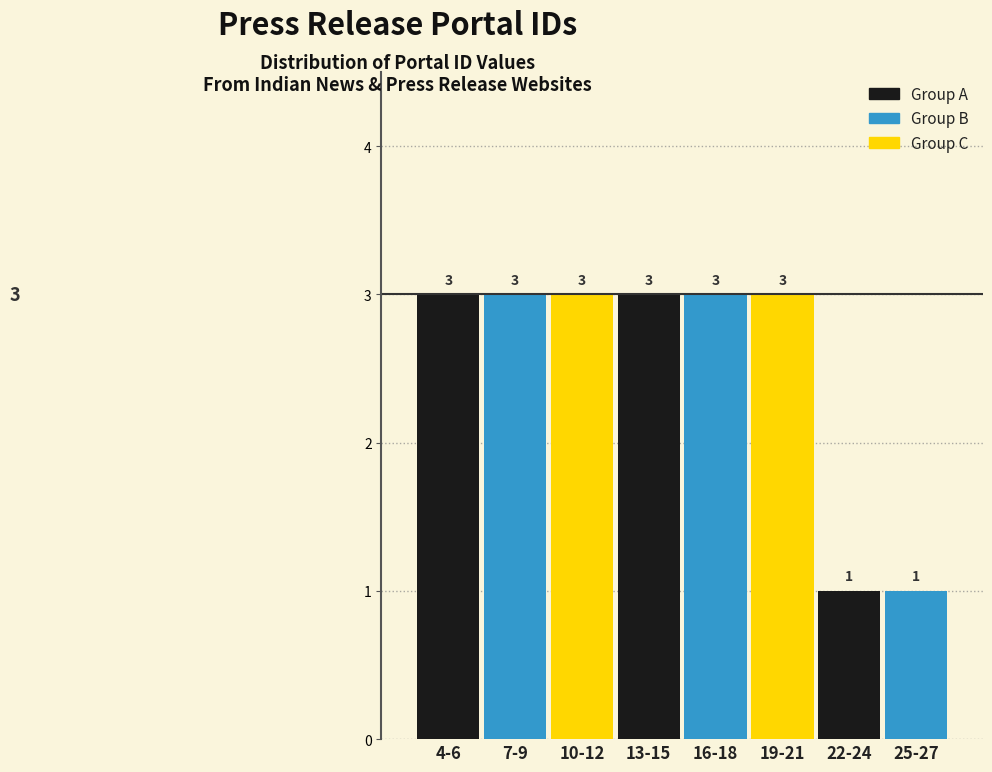

Reading left to right, what are all the values shown in this chart?

4-6=3	7-9=3	10-12=3	13-15=3	16-18=3	19-21=3	22-24=1	25-27=1